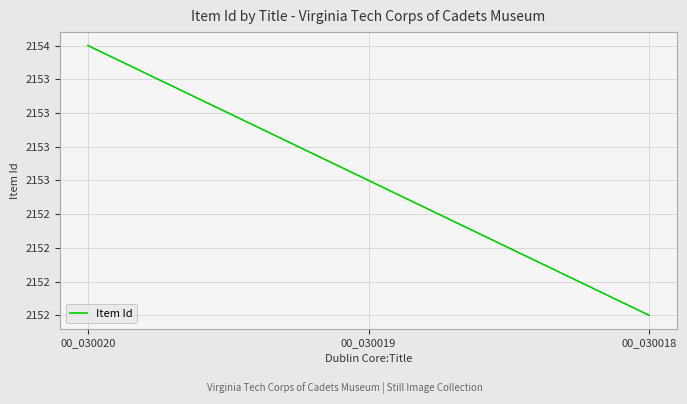

Read the value at 00_030018.

2152